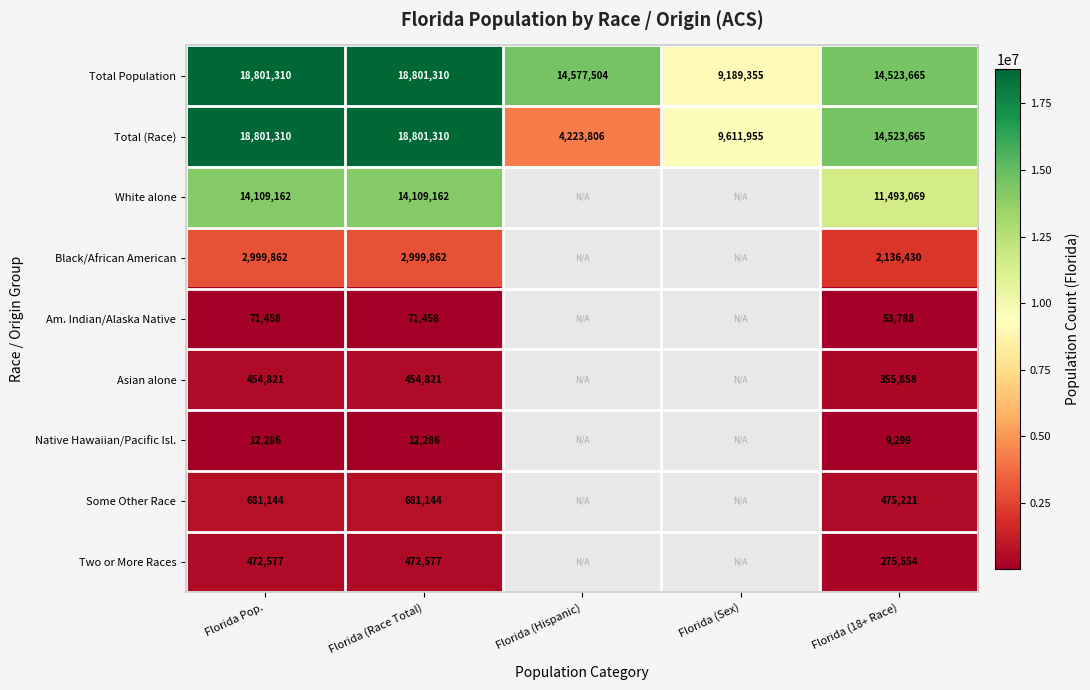

At how many categories does at least one series exceed 990042?

5